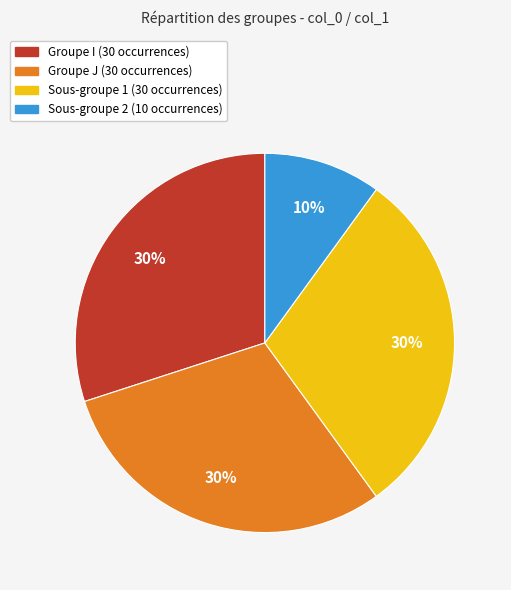

Is there a majority slice in this chart?

No